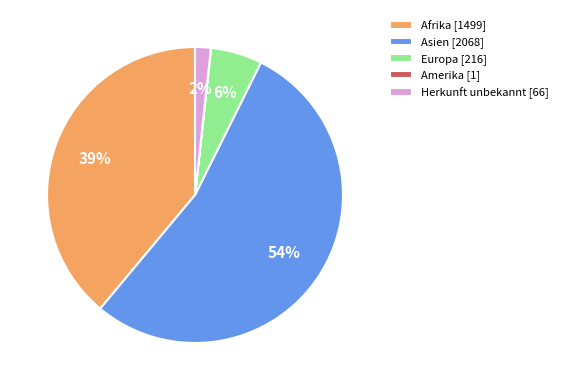

Which has a higher value, Afrika or Herkunft unbekannt?

Afrika